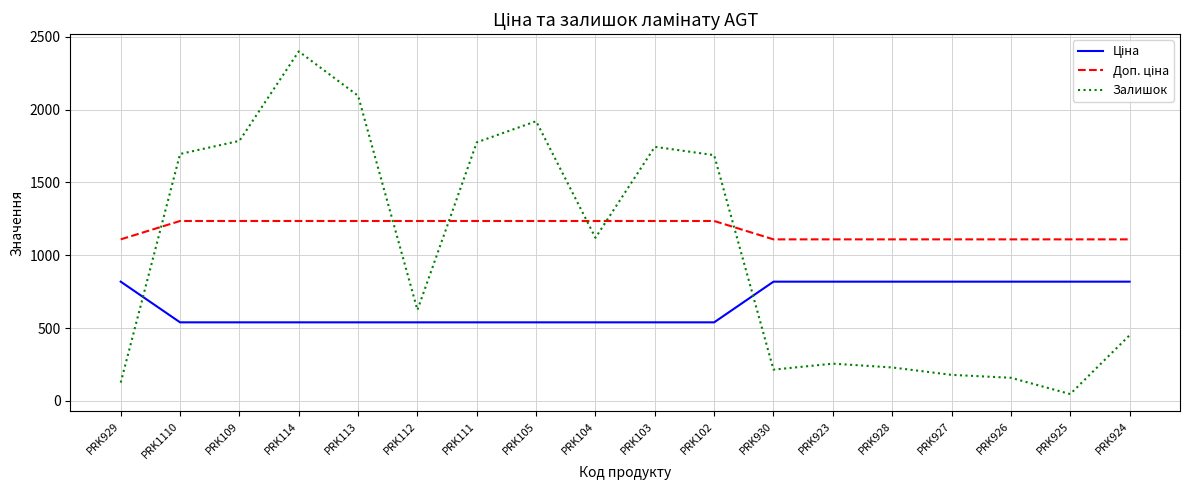

The Залишок series shows 3770.0 at PRK113. True or false?

False